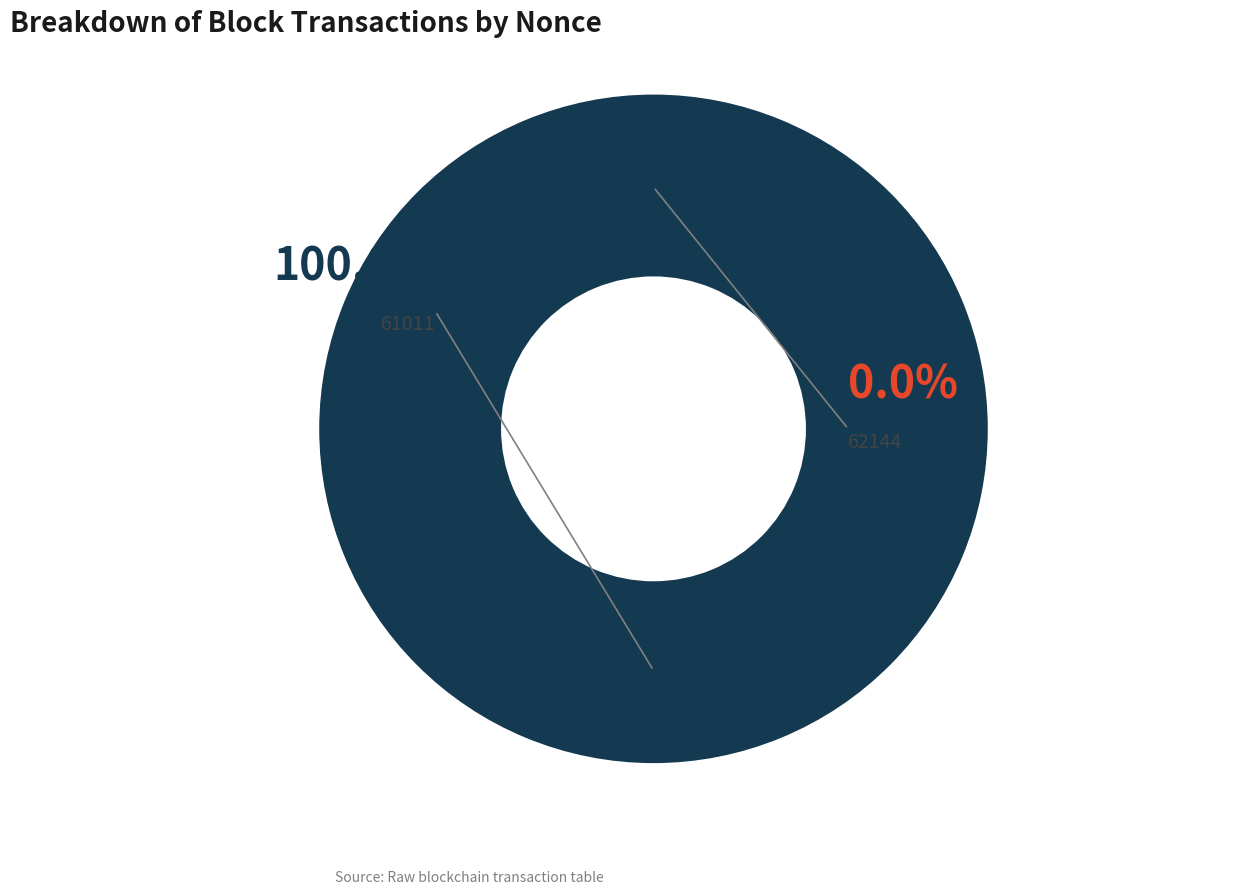

What is the largest slice in the pie chart?

61011